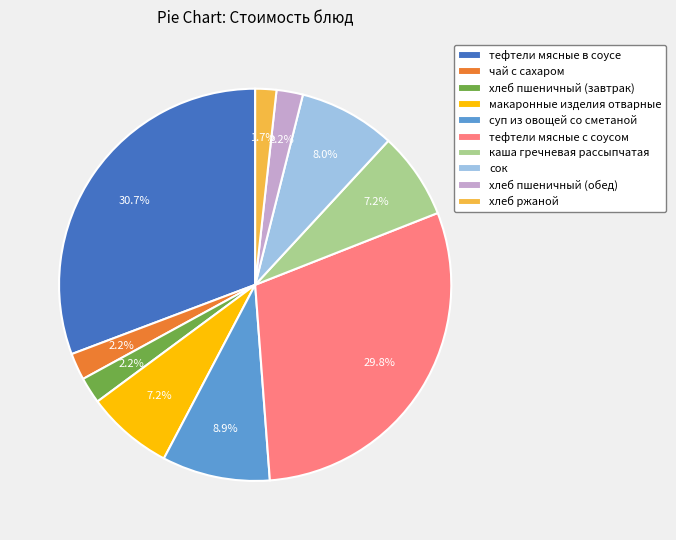

How many segments does this pie chart have?

10